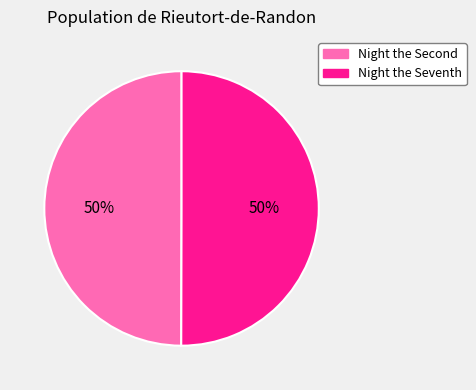

How many slices are in this pie chart?

2